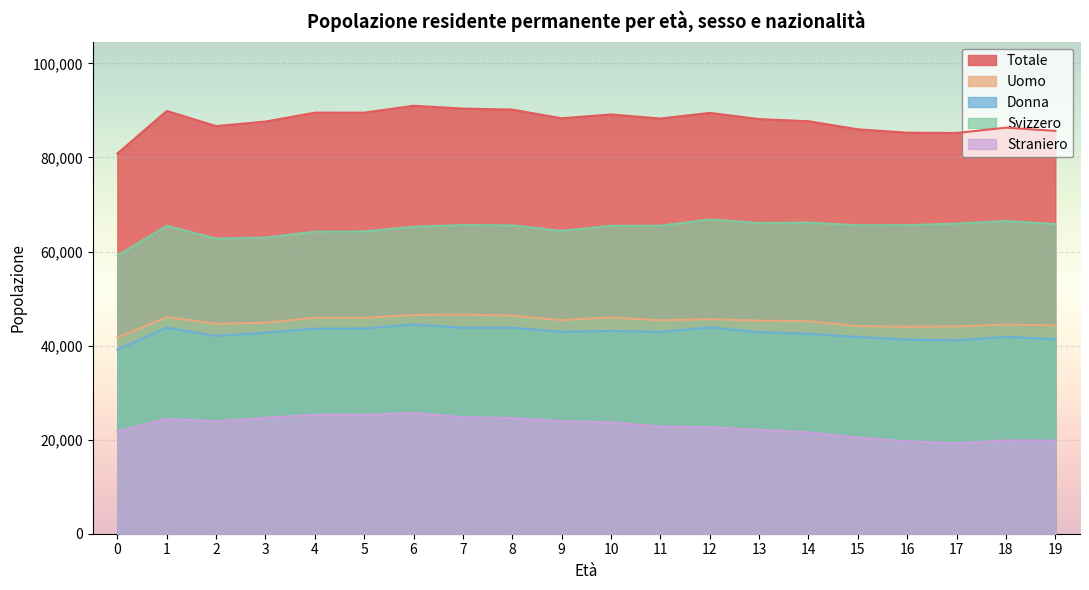

How many lines are shown in the chart?

5